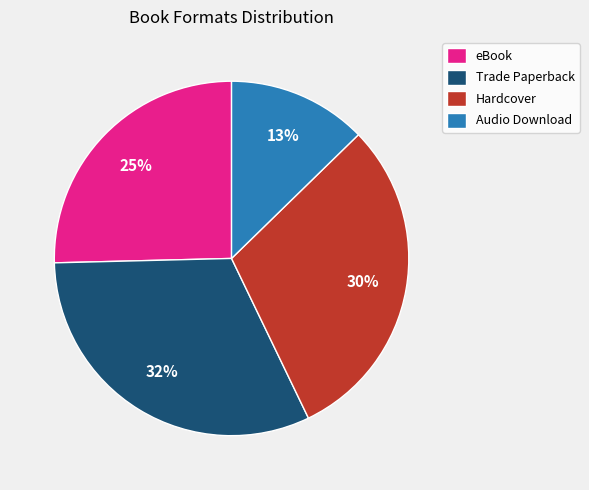

True or false: Trade Paperback accounts for 32% of the total.

True